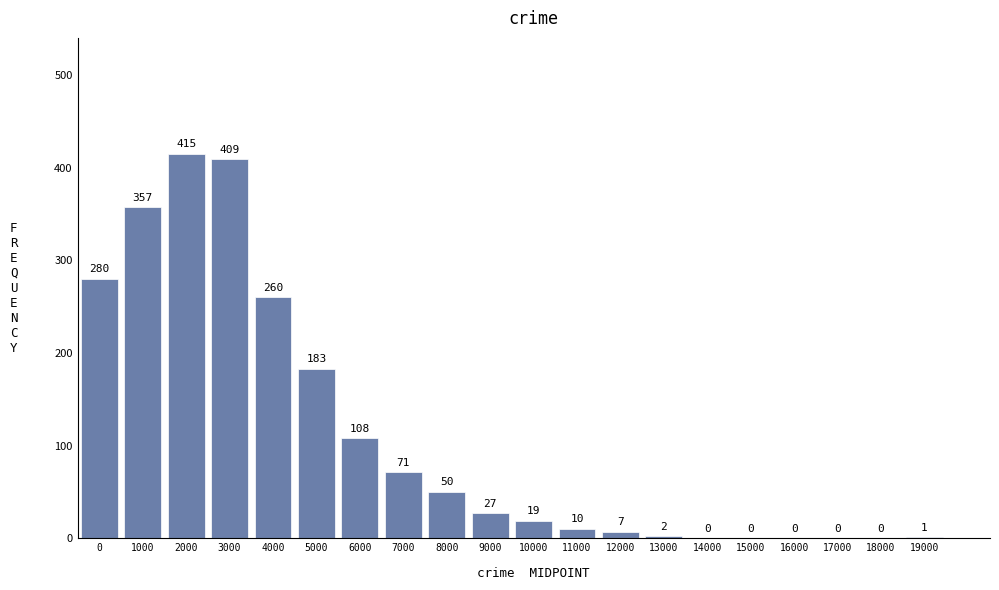

Reading right to left, what are all the values shown in this chart?

19000=1	18000=0	17000=0	16000=0	15000=0	14000=0	13000=2	12000=7	11000=10	10000=19	9000=27	8000=50	7000=71	6000=108	5000=183	4000=260	3000=409	2000=415	1000=357	0=280